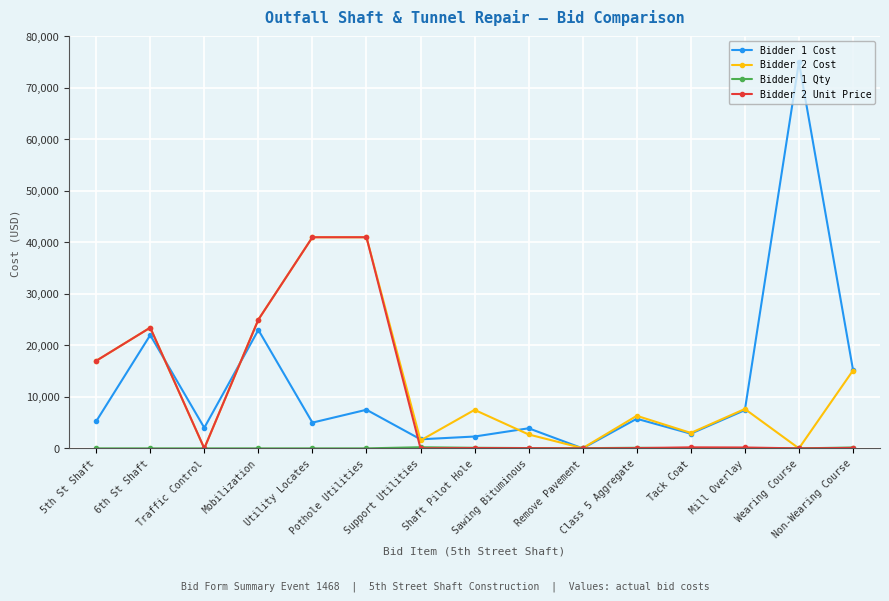

Which series has the largest range (max minus min)?

Bidder 1 Cost